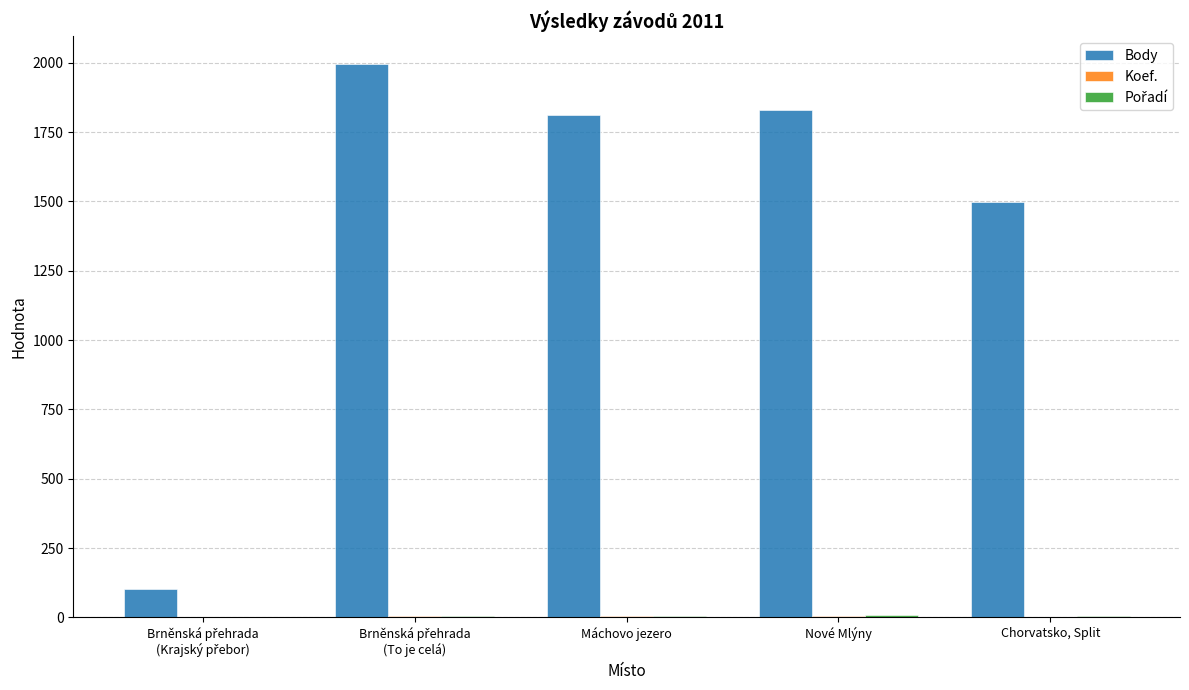

At which label is Body closest to 1048?

Chorvatsko, Split